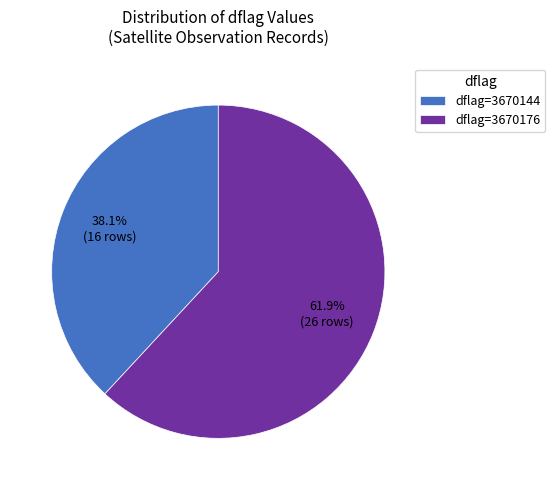

Rank the categories by value from lowest to highest.

dflag=3670144, dflag=3670176